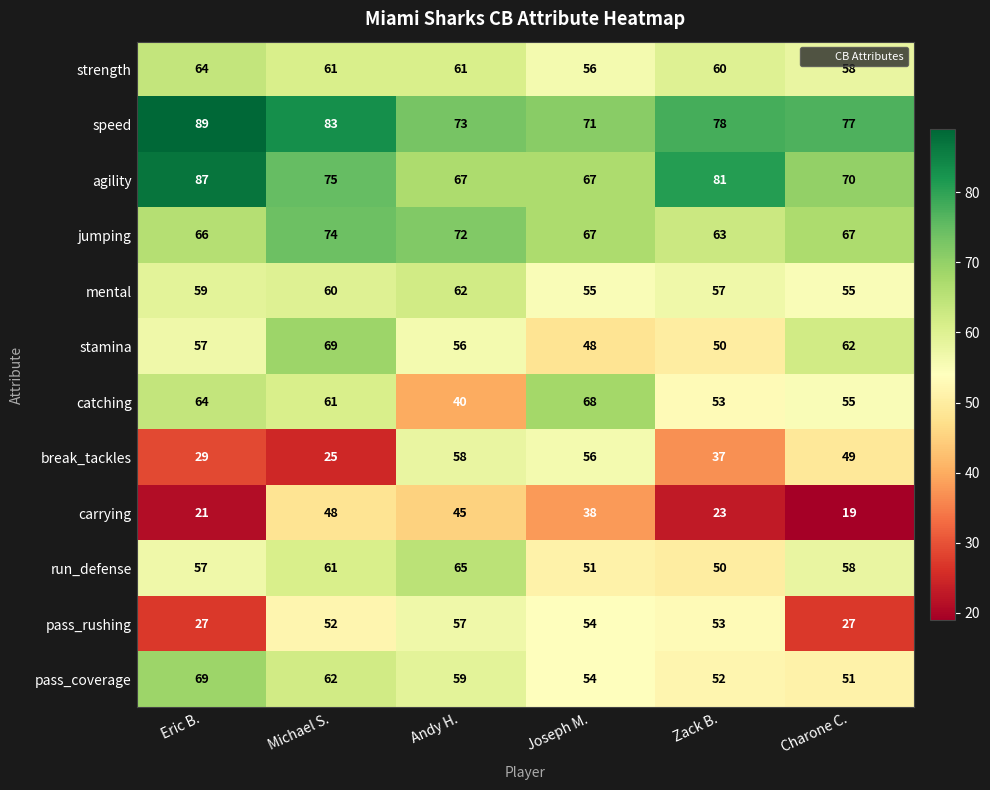

Which label corresponds to the largest value in the chart?

Eric B.